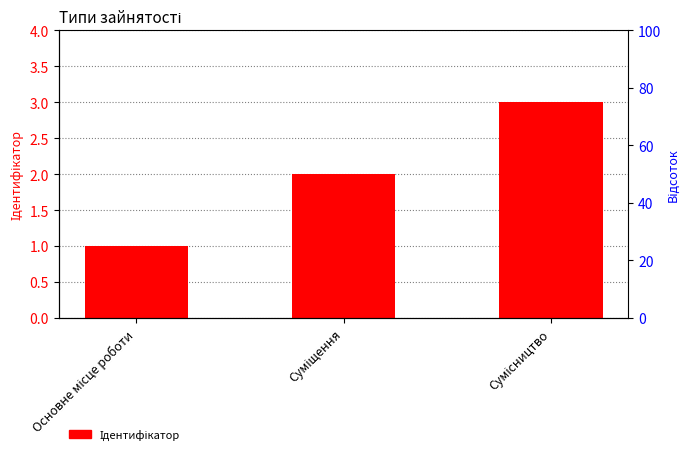

How many values are between 1 and 3?

3